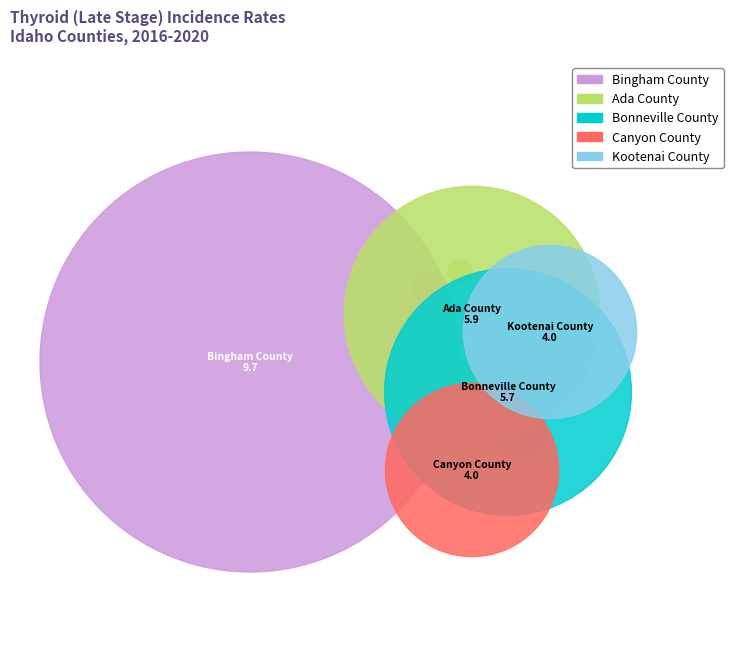

The Bingham County slice represents 45% of the pie. True or false?

False